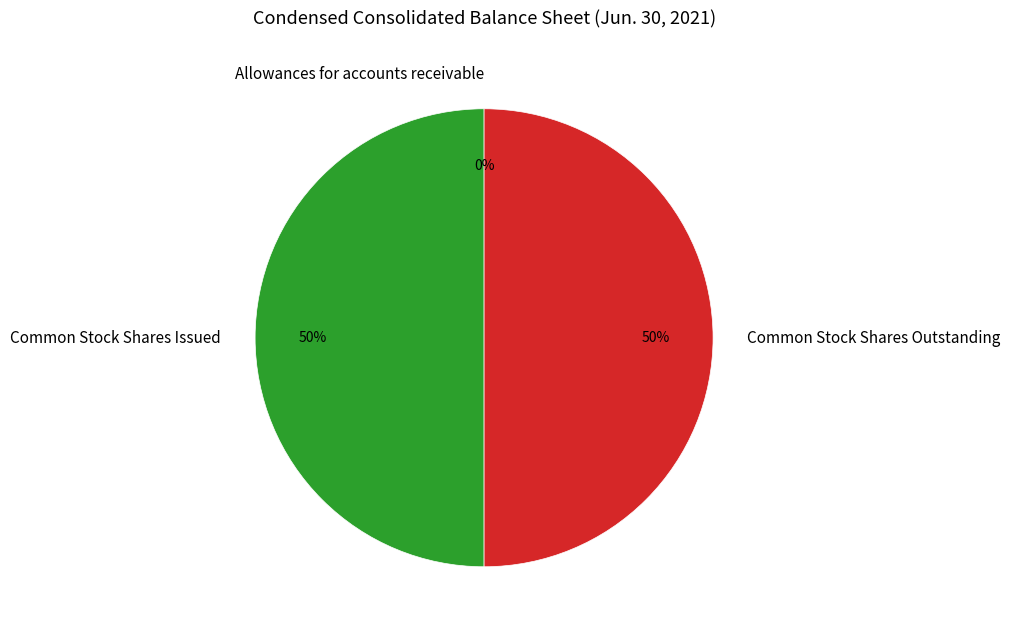

How many segments does this pie chart have?

3